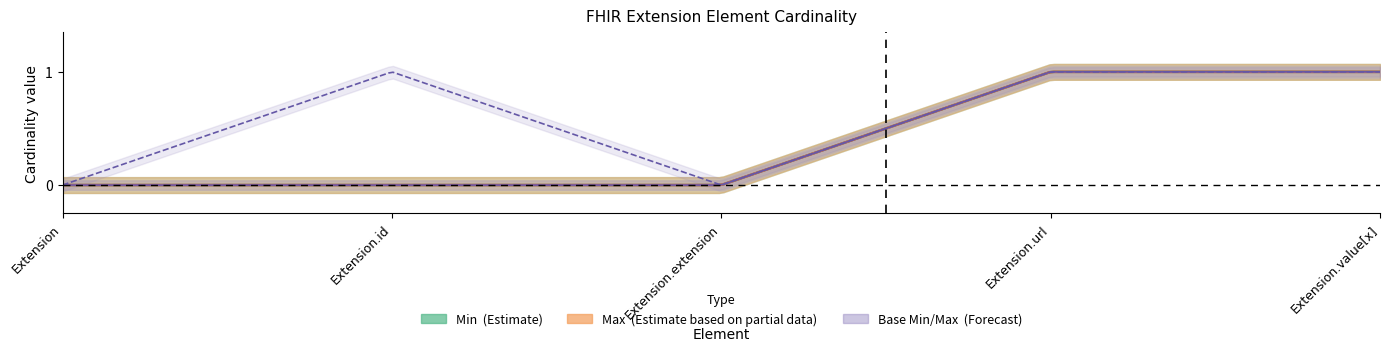

What is the value of the Base Max point at the 2nd from the left?

1